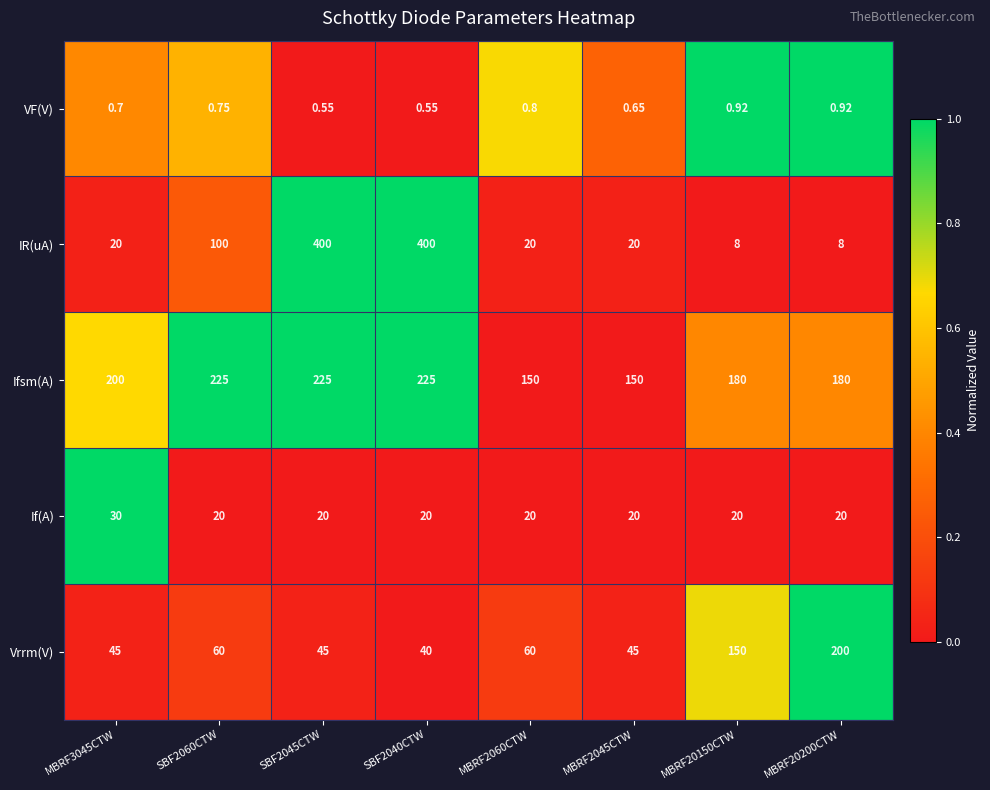

Which series has the widest spread of values?

IR(uA)